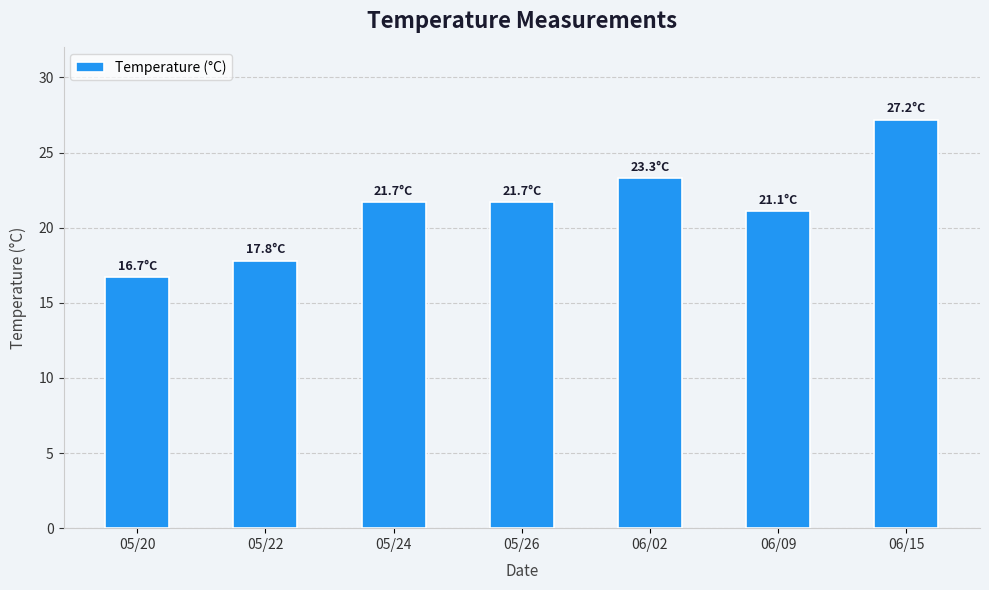

What is the difference between the second highest and second lowest values?

5.5